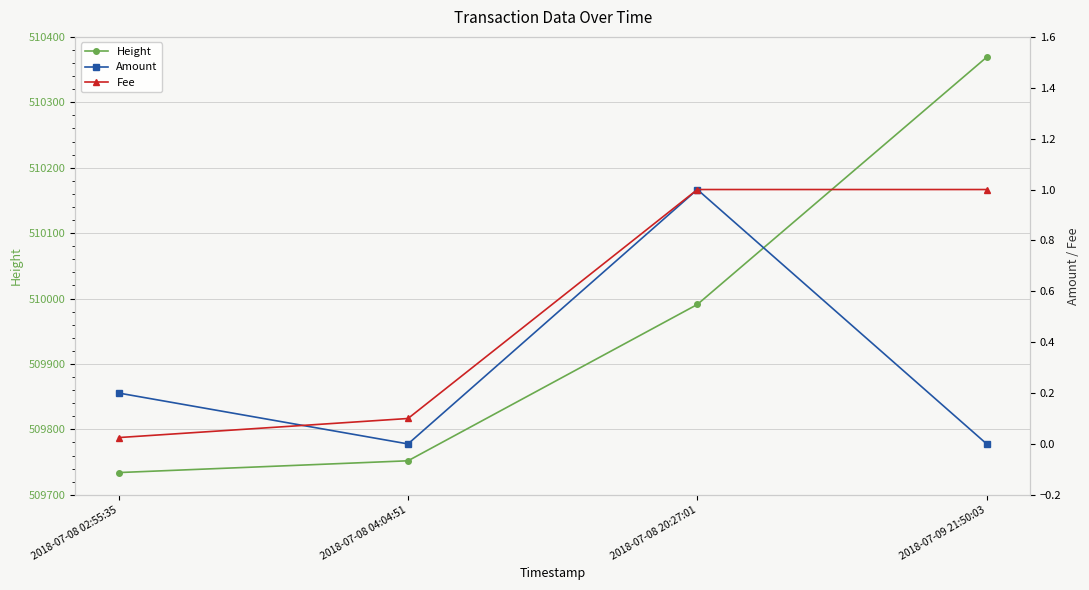

What is the sum of all Amount values?

1.2